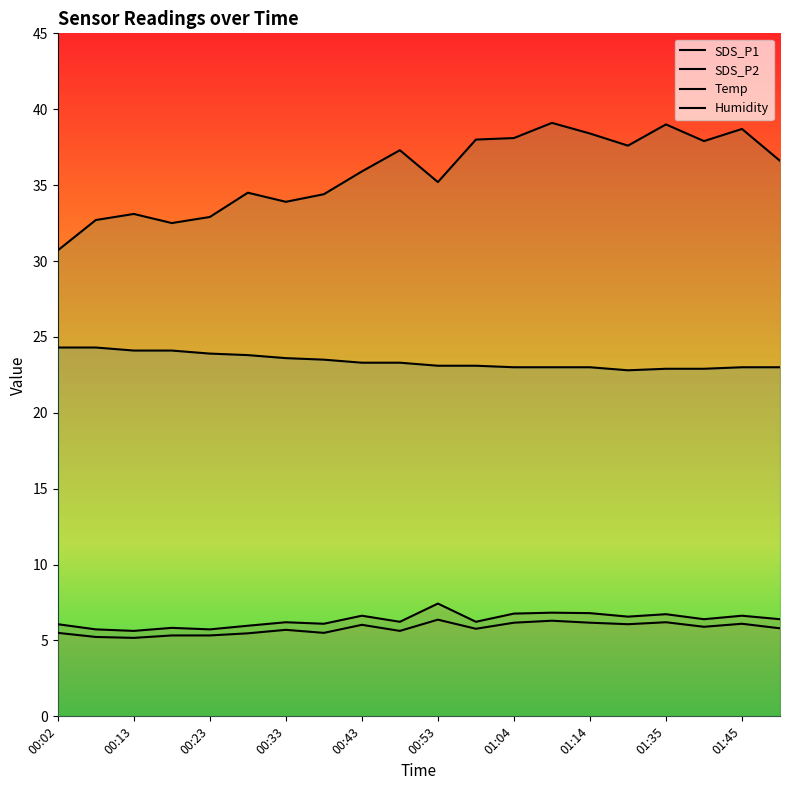

How many data points in SDS_P1 are above 6?

15